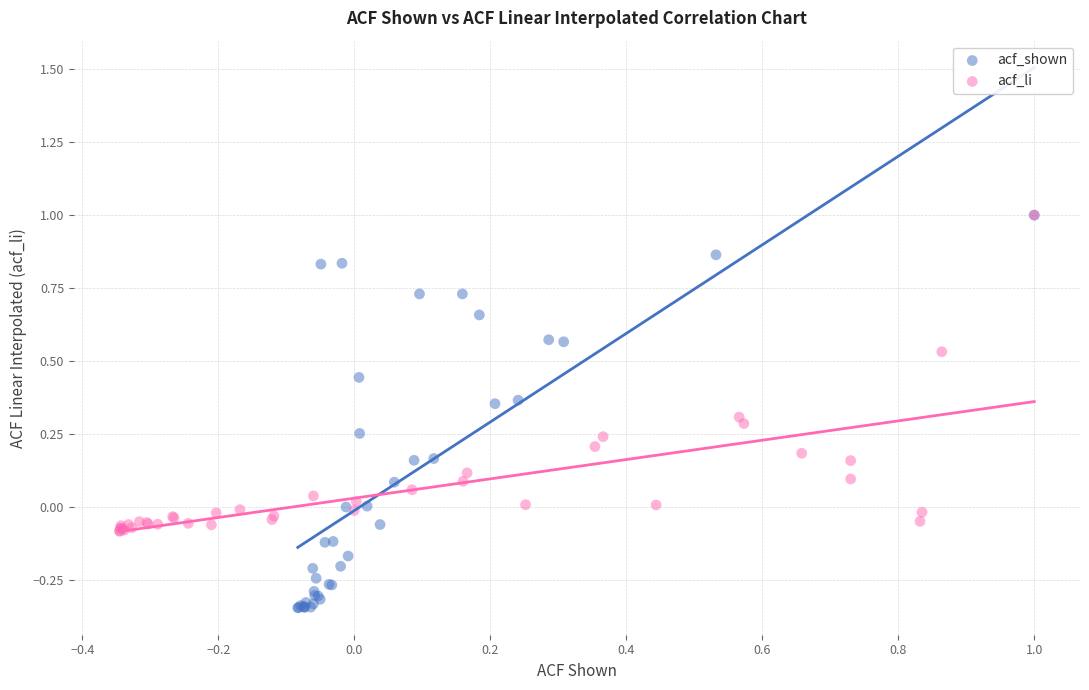

What are all the series names shown in the legend?

acf_shown, acf_li